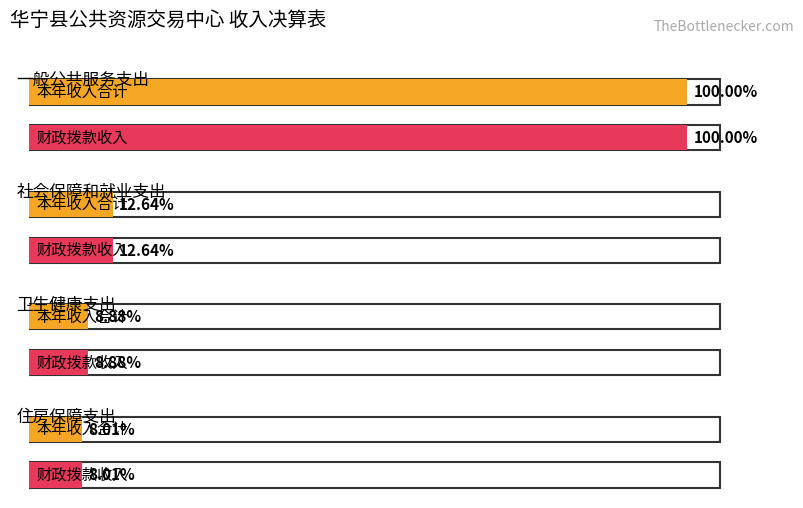

Does the chart contain any negative values?

No